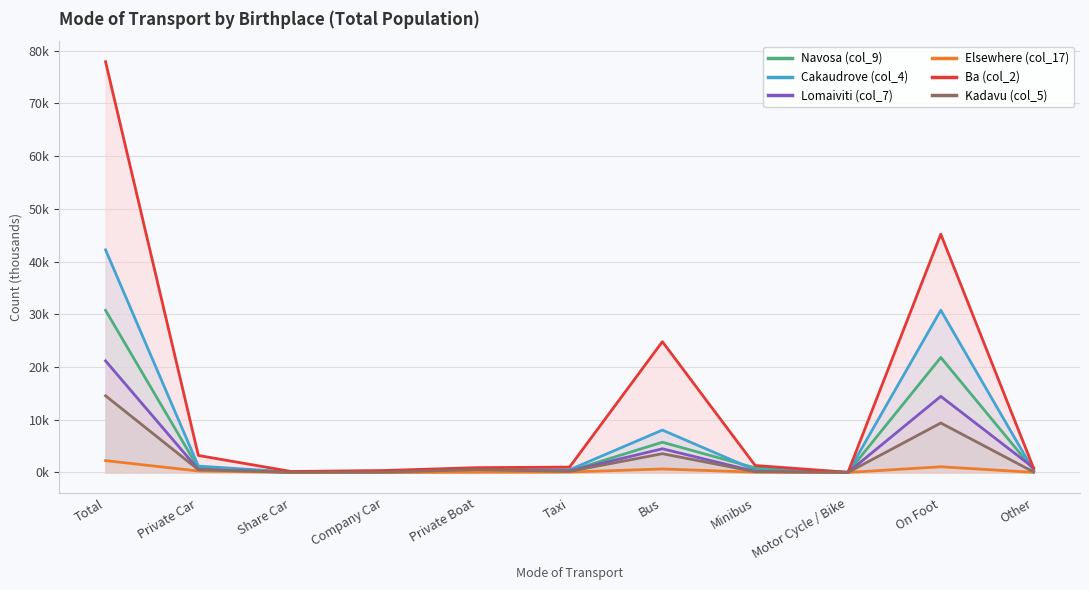

Which has a higher value, Total or Private Boat?

Total